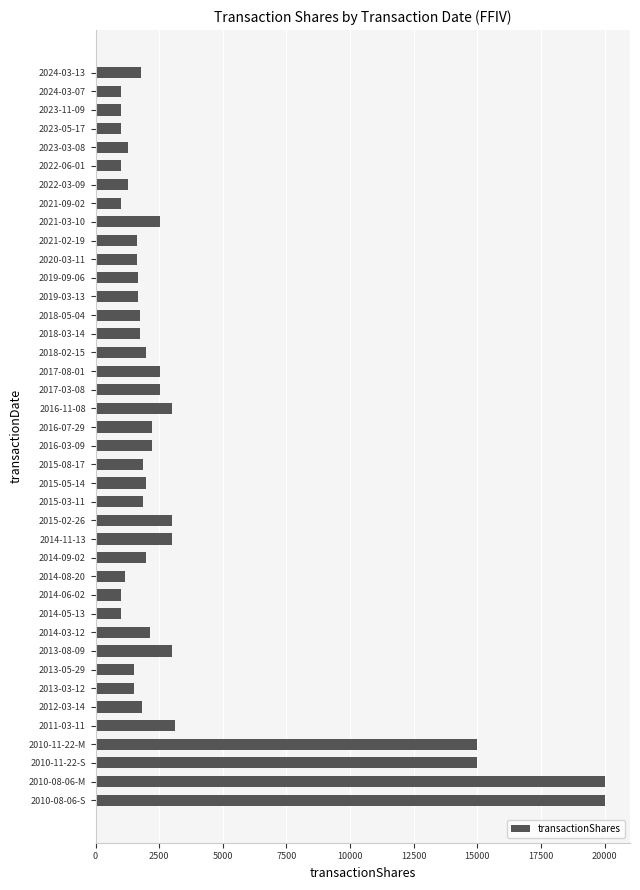

What is the ratio of the value at 2016-11-08 to the value at 2019-09-06?

1.8